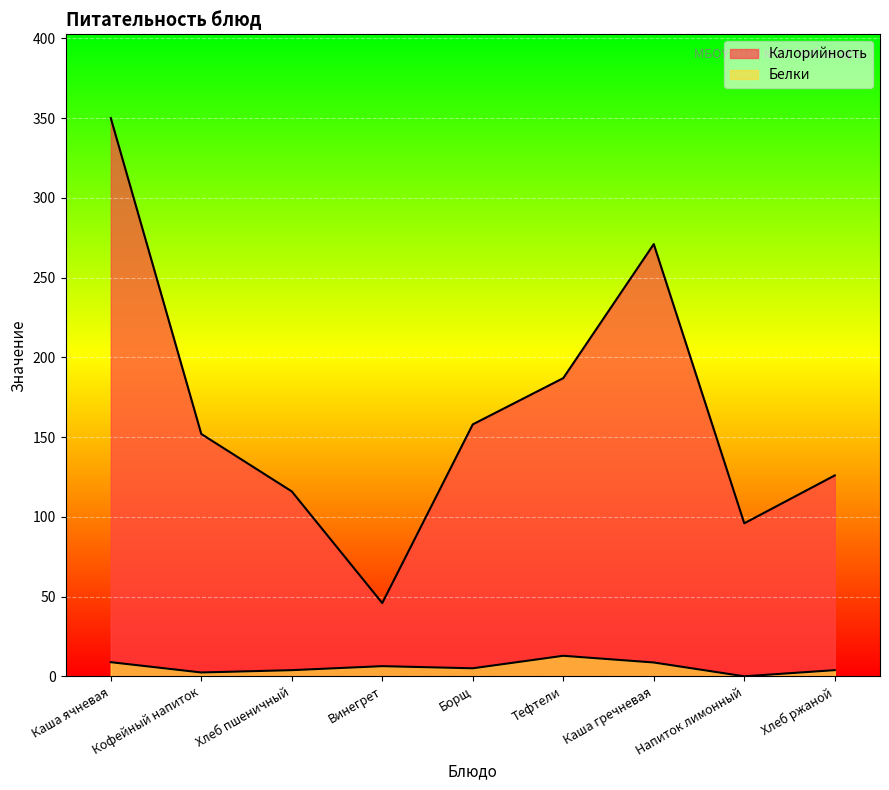

Rank the series by their maximum value, from lowest to highest.

Белки, Калорийность